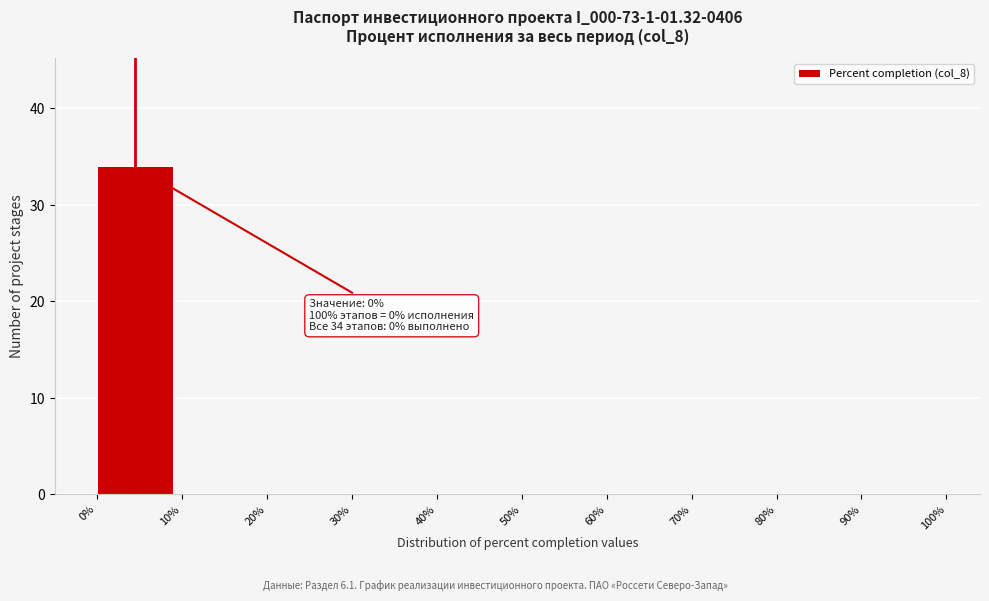

Over which range of the x-axis is the bar tallest?

0% to 10%